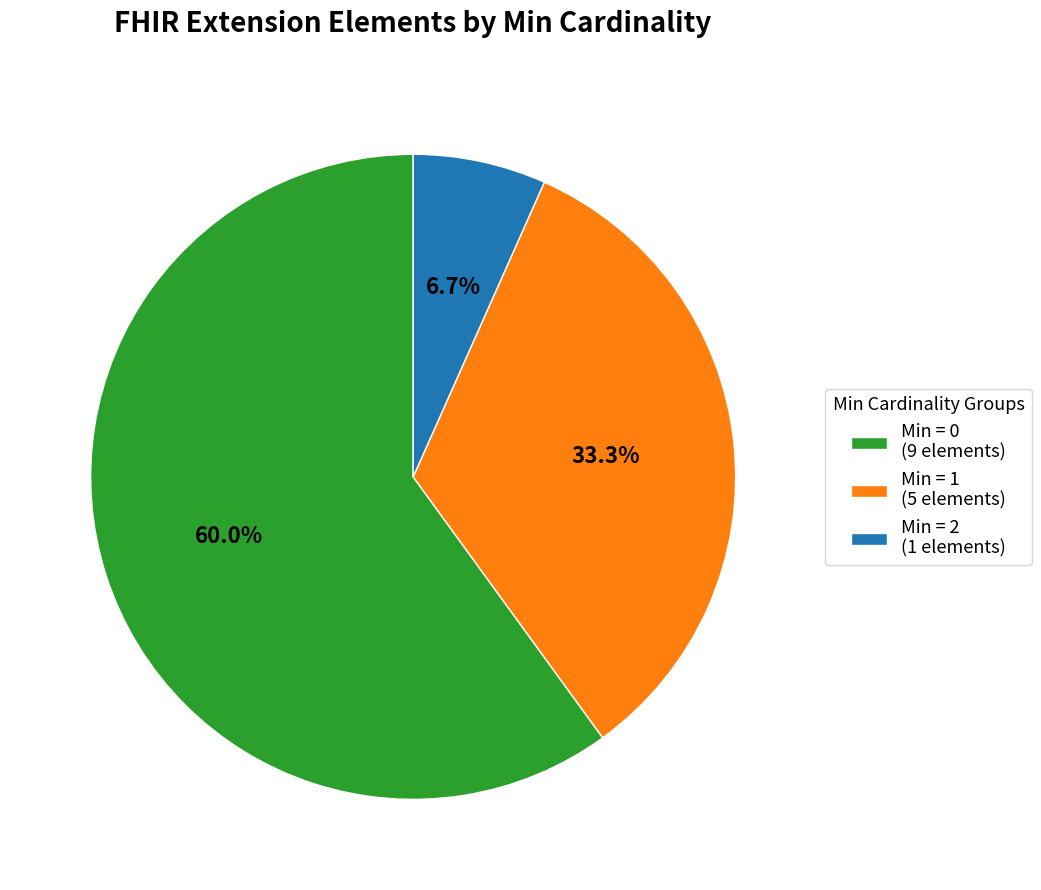

To the nearest percent, what is the difference between the largest and smallest slice percentages?

53%